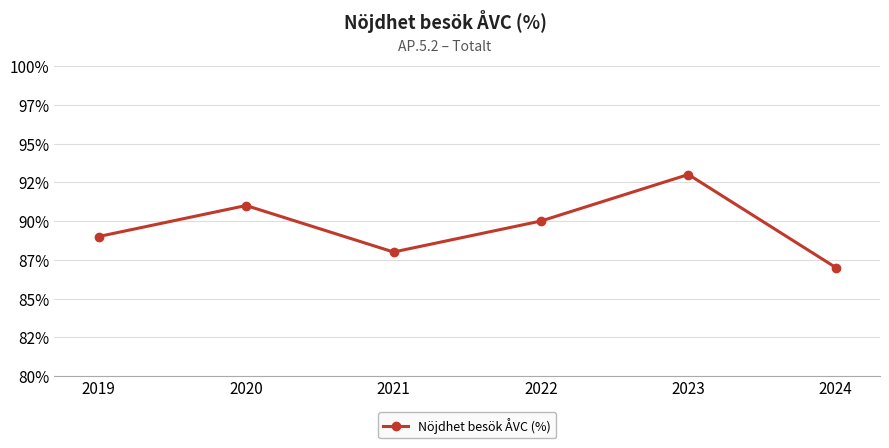

What is the value of the 6th point from the left?

87